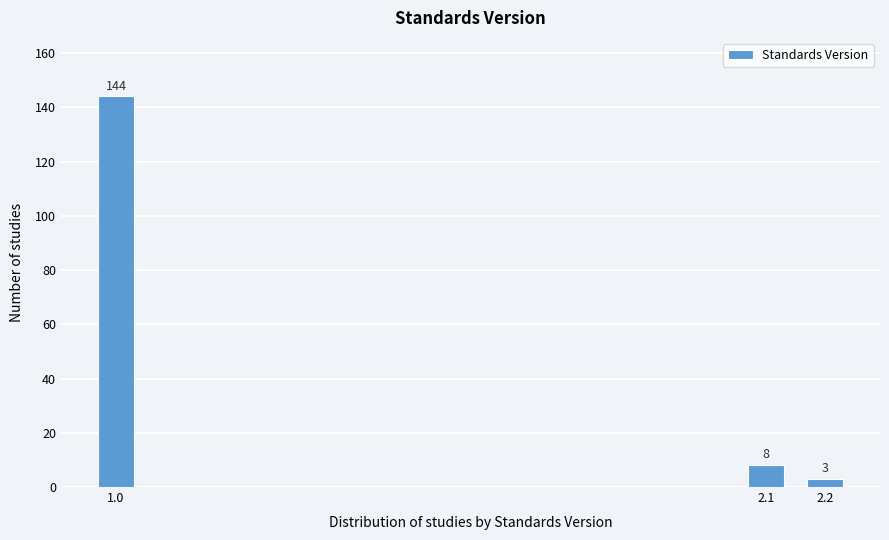

Reading left to right, what are all the values shown in this chart?

1.0=144	2.1=8	2.2=3